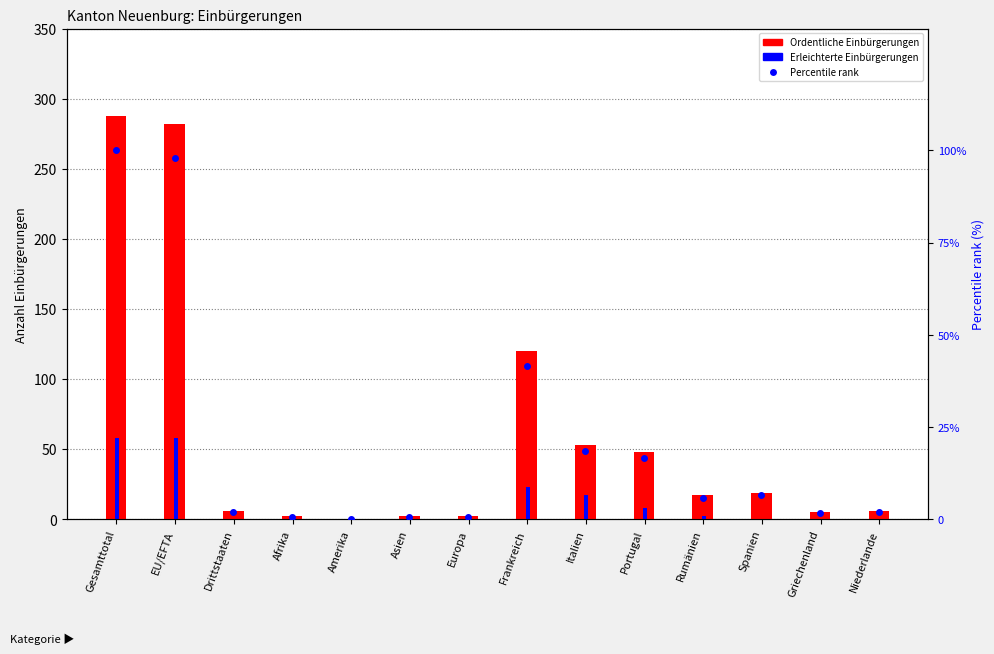

What is the difference between the highest and lowest values at Afrika?

2.0